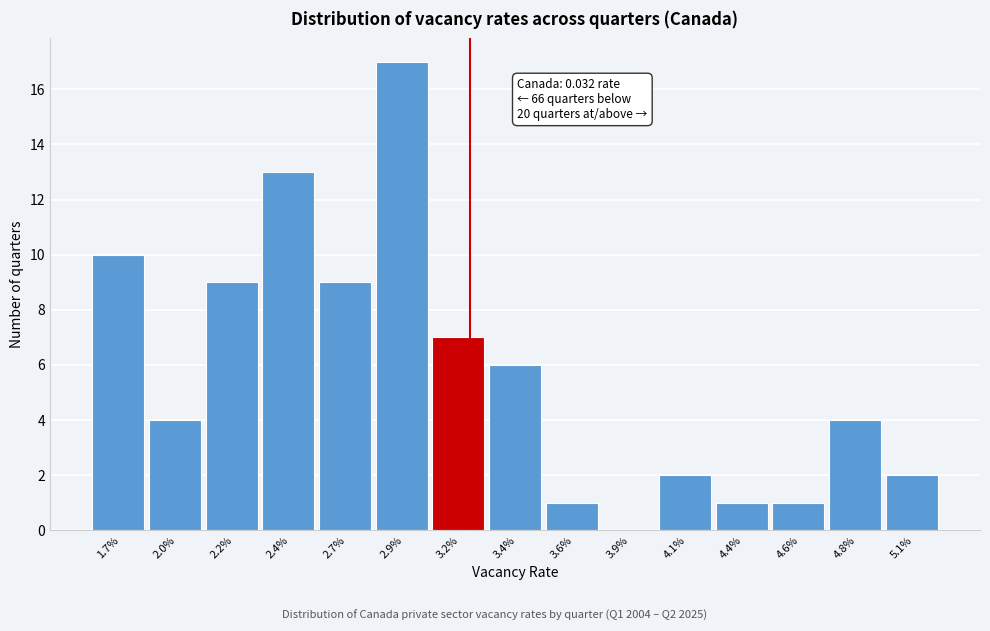

Reading left to right, transcribe all the data shown in this chart.

1.7%=10	2.0%=4	2.2%=9	2.4%=13	2.7%=9	2.9%=17	3.2%=7	3.4%=6	3.6%=1	3.9%=0	4.1%=2	4.4%=1	4.6%=1	4.8%=4	5.1%=2